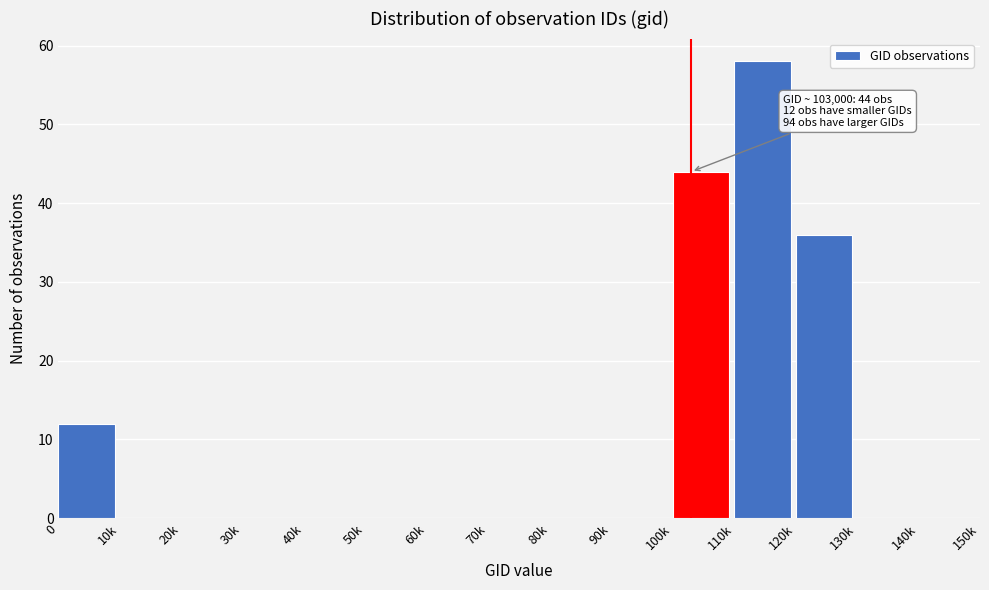

Reading left to right, what are all the values shown in this chart?

0=12	10k=0	20k=0	30k=0	40k=0	50k=0	60k=0	70k=0	80k=0	90k=0	100k=44	110k=58	120k=36	130k=0	140k=0